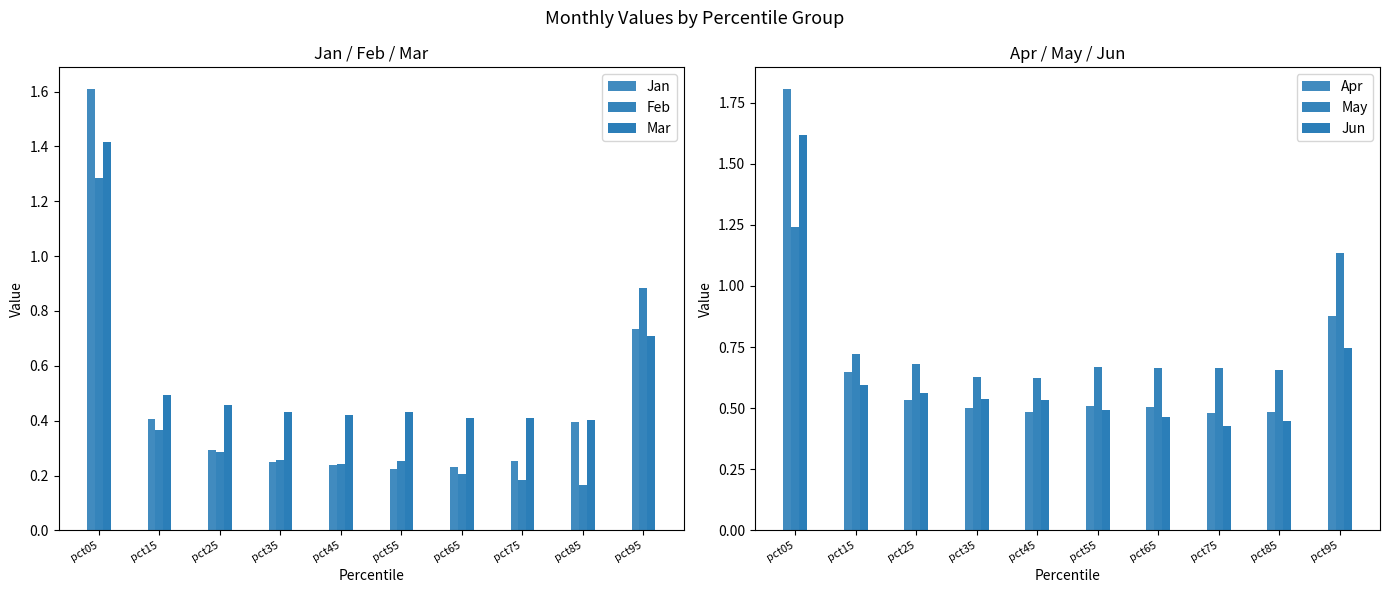

At which category is the sum across all series the highest?

pct05